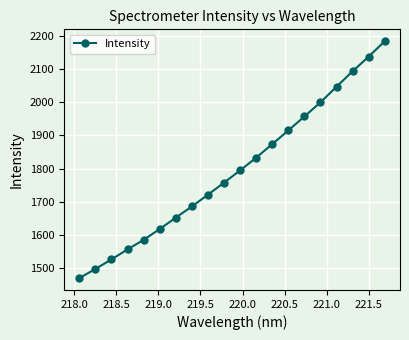

How many data points does each series have?

20